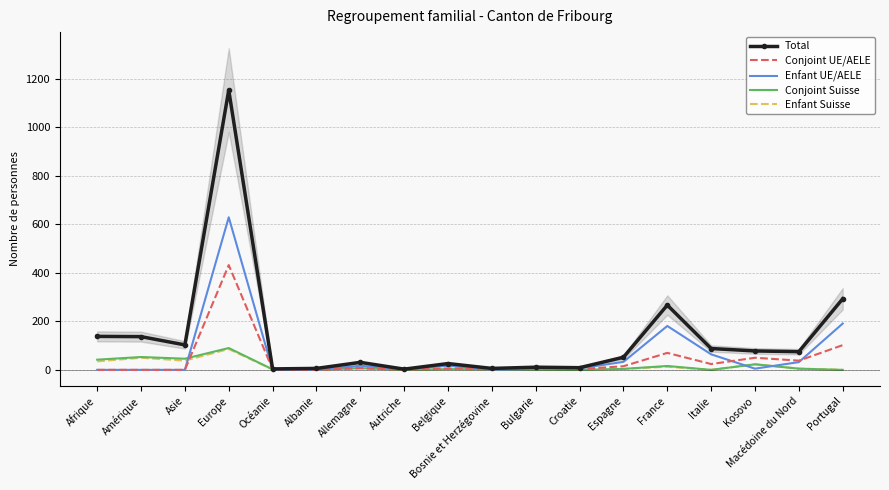

How many data points in Enfant Suisse are less than 4?

9